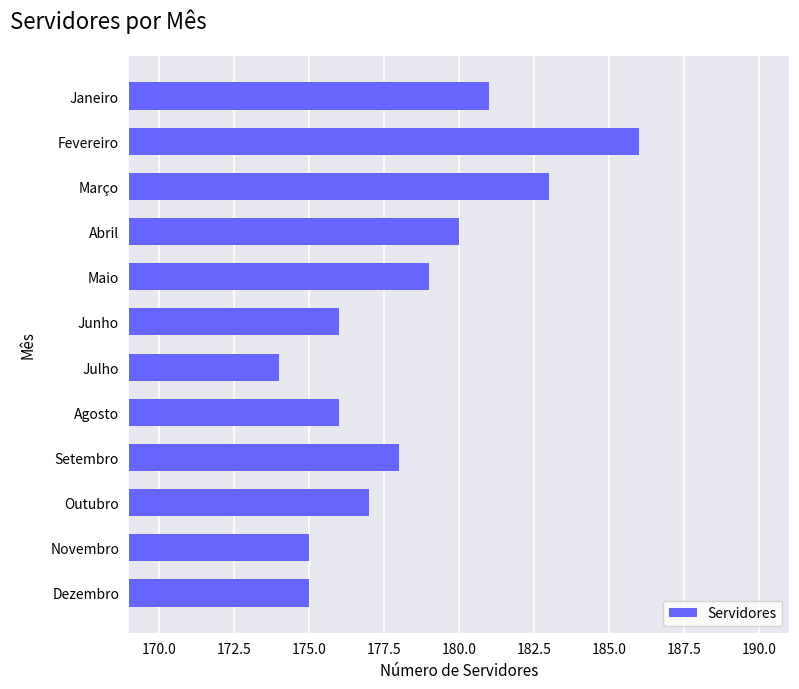

Read the value at Junho.

176